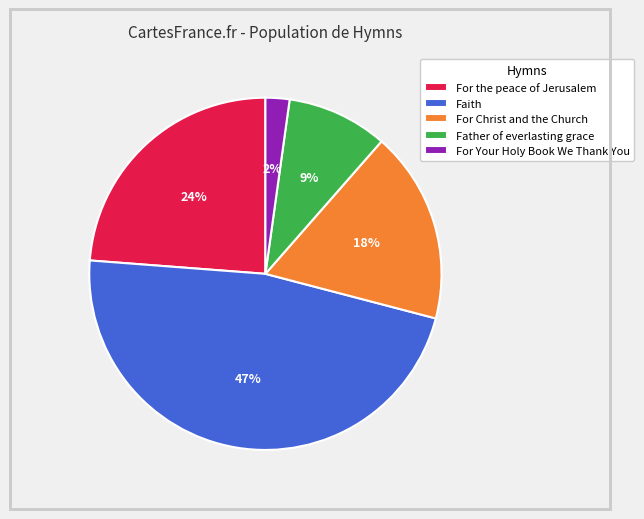

What percentage is the For the peace of Jerusalem slice, to the nearest percent?

24%